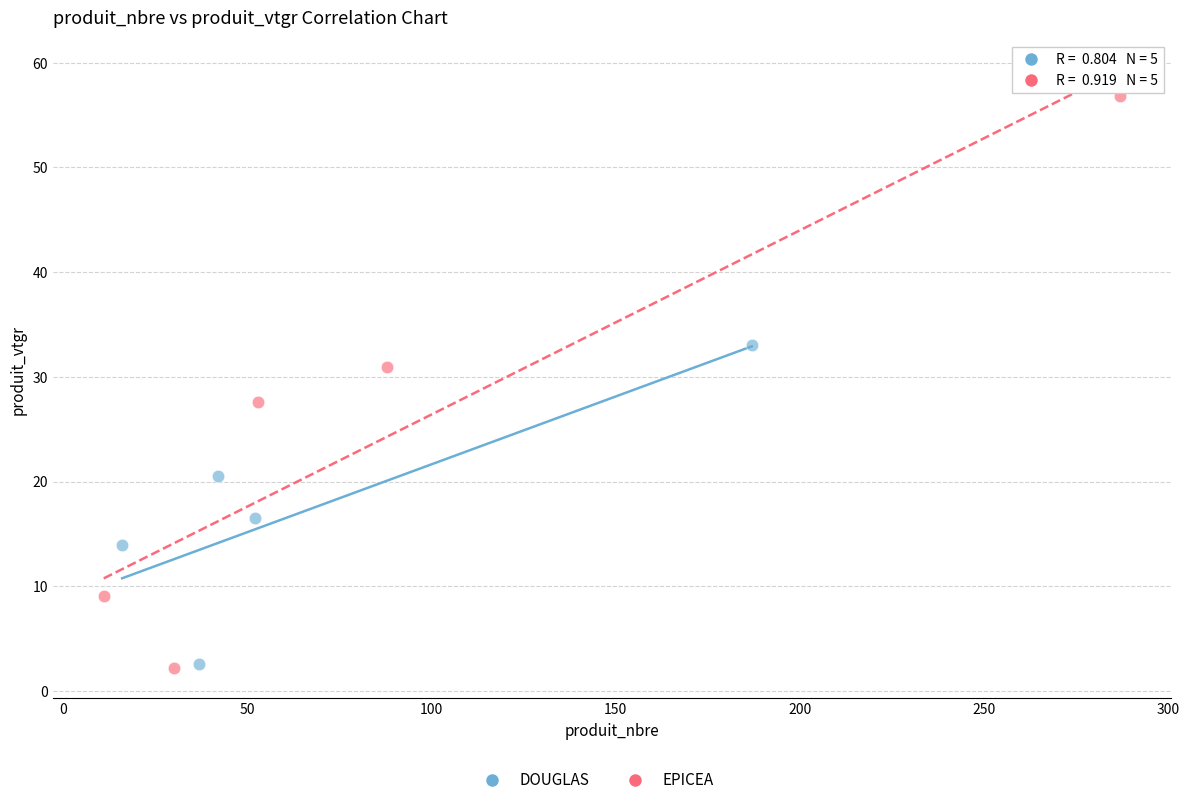

Which series has the largest Y range (max minus min)?

EPICEA